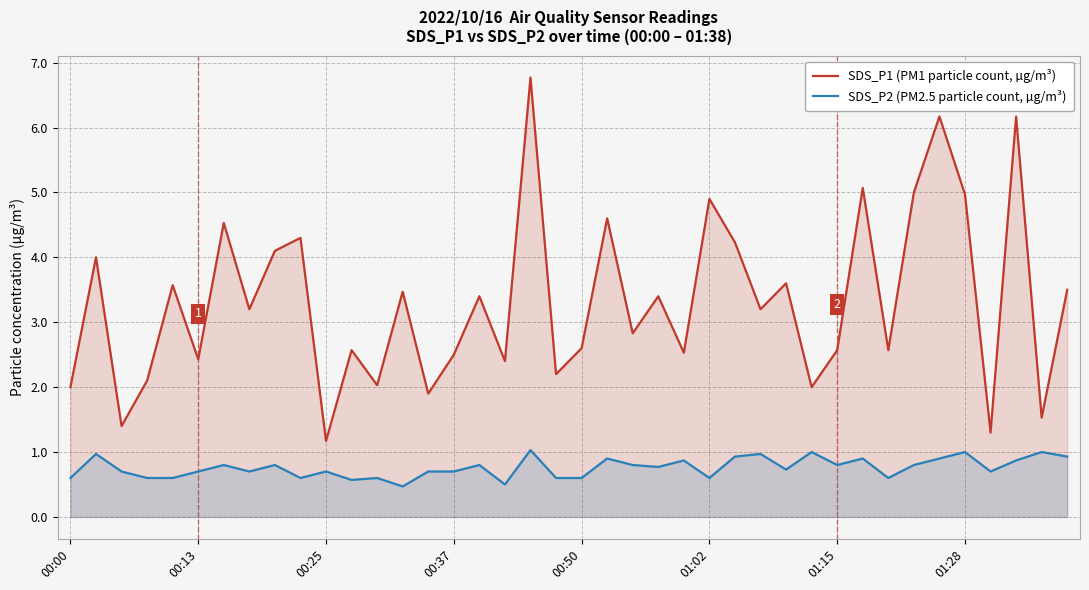

Which category has the lowest value across all series?

13